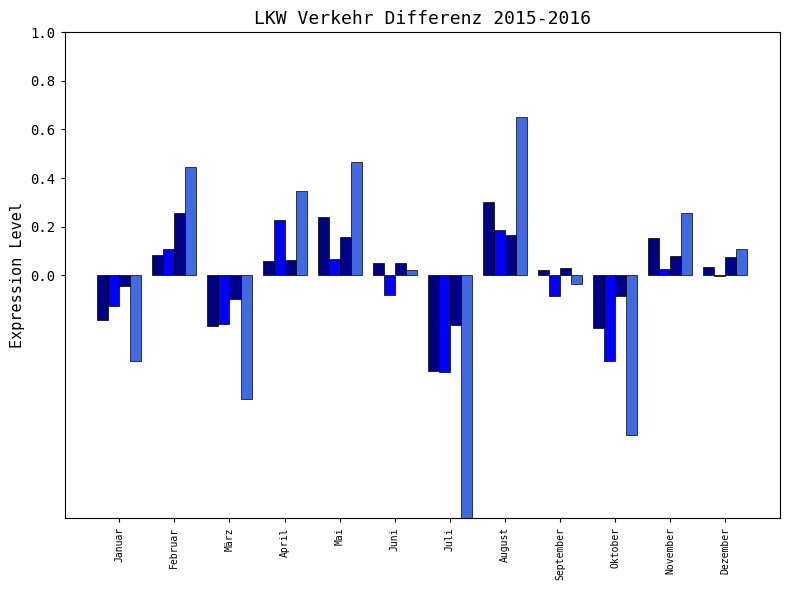

How many distinct data groups are displayed?

4